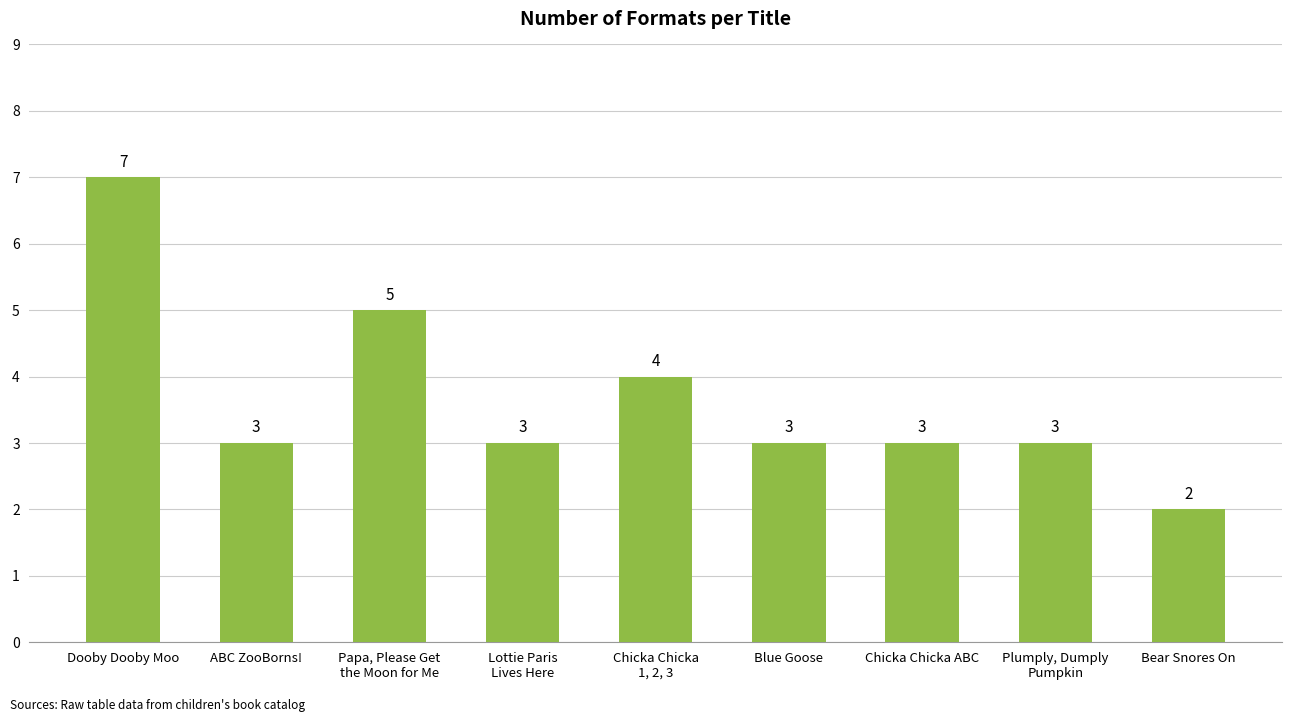

What is the value of the 5th bar from the left?

4